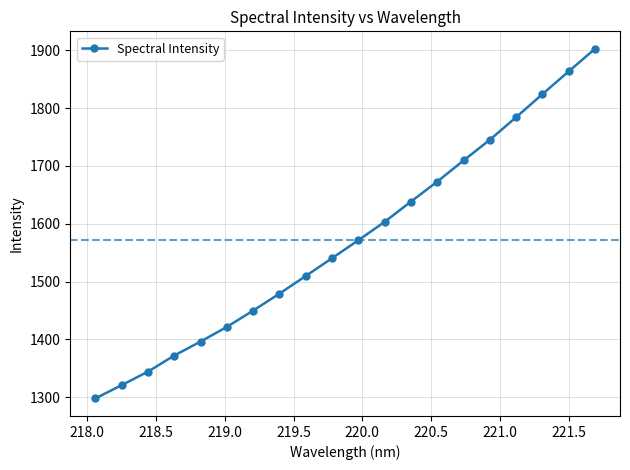

What is the greatest value displayed?

1902.4